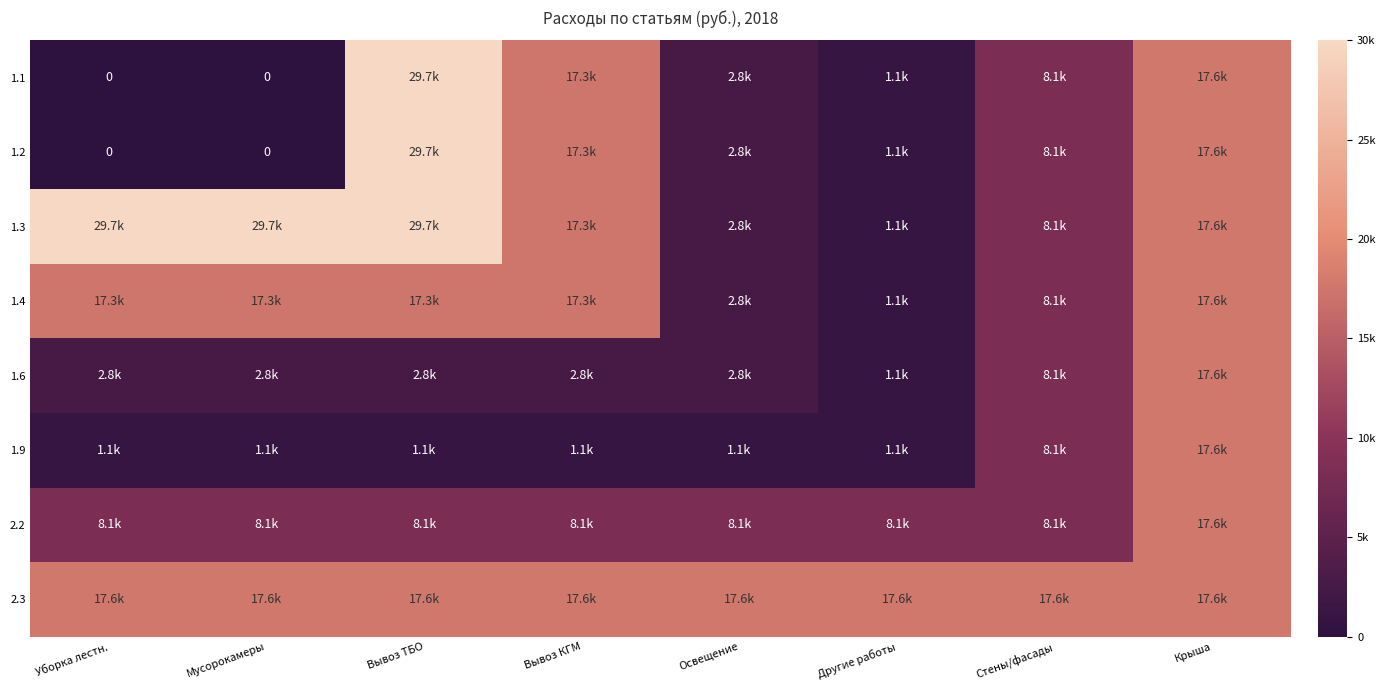

What is the difference between the highest and lowest values at Мусорокамеры?

29671.9